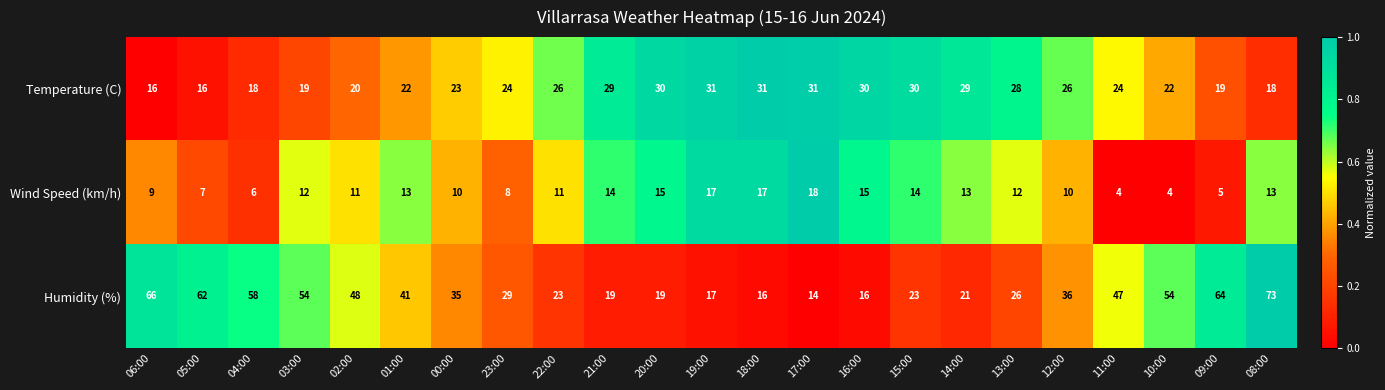

Is it true that Wind Speed (km/h) equals 5 at 09:00?

True